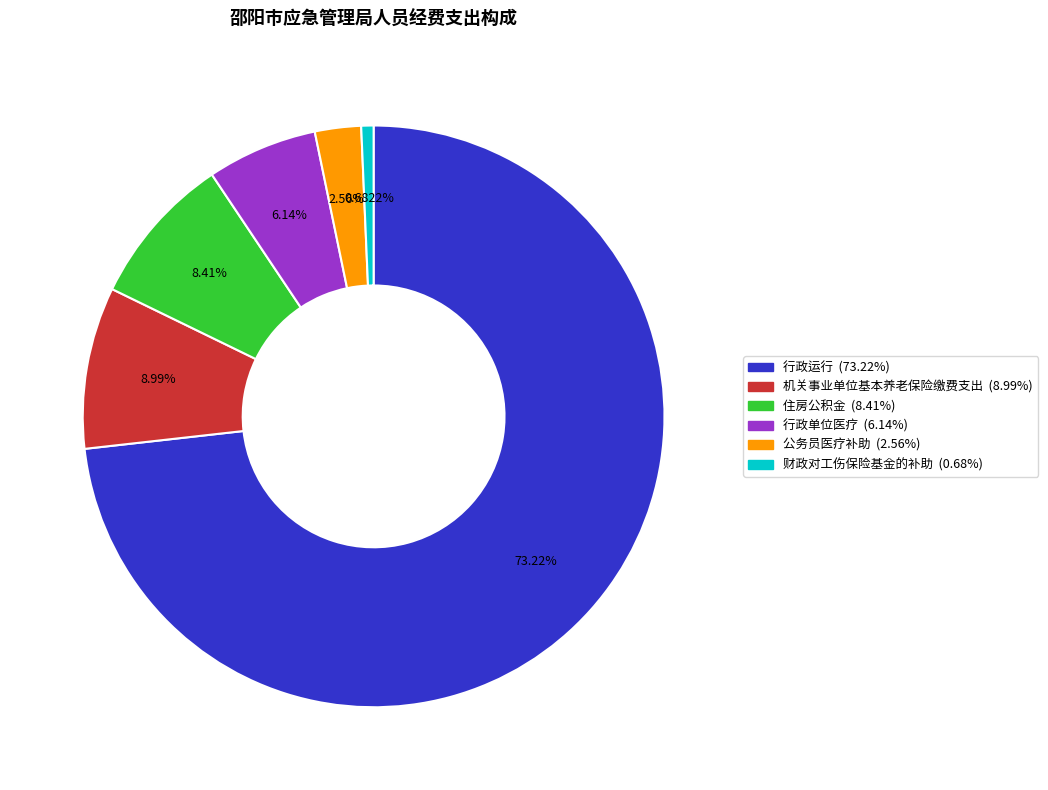

What is the smallest slice in the pie chart?

财政对工伤保险基金的补助